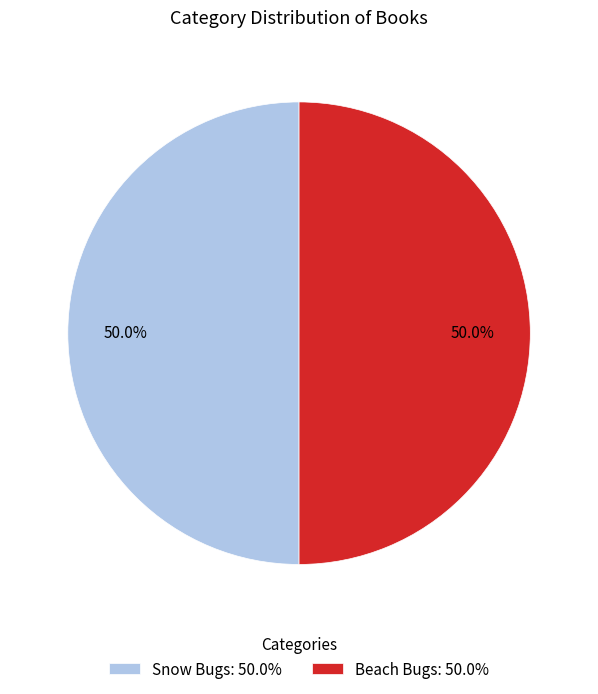

What percentage do Beach Bugs and Snow Bugs together represent?

100.0%